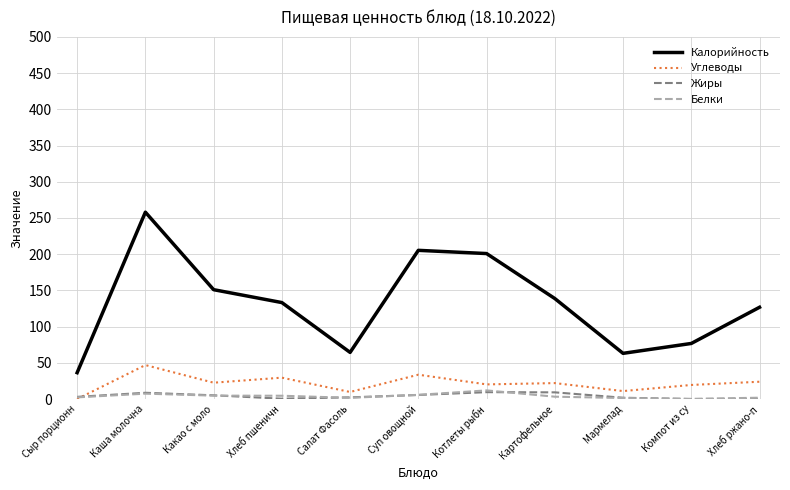

True or false: Жиры has more than 0 points higher than both neighbors.

True